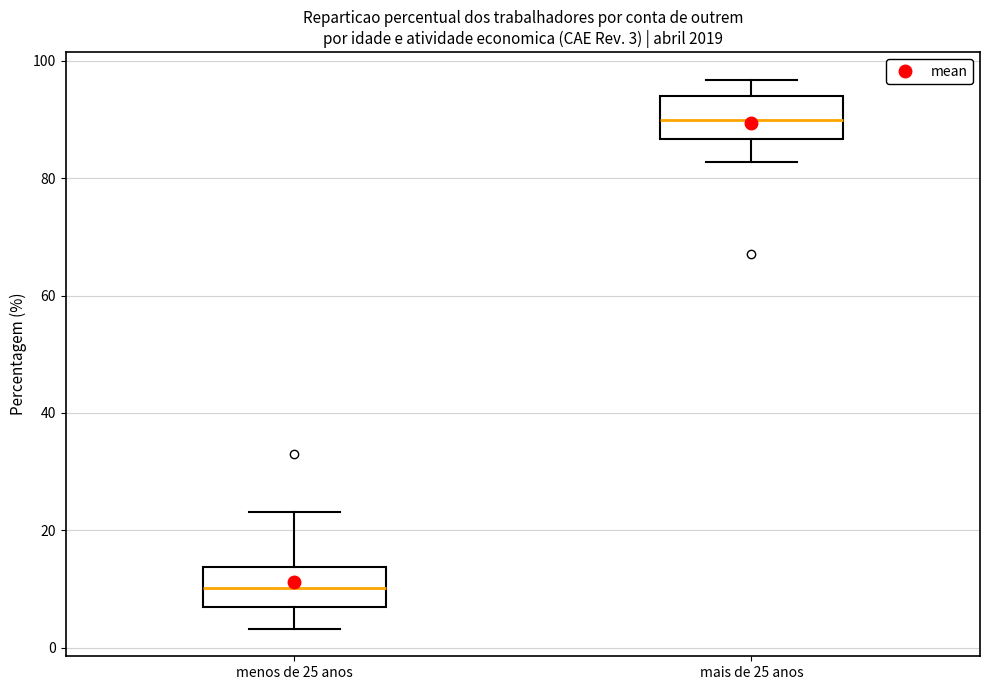

Which box's median line is the highest?

mais de 25 anos